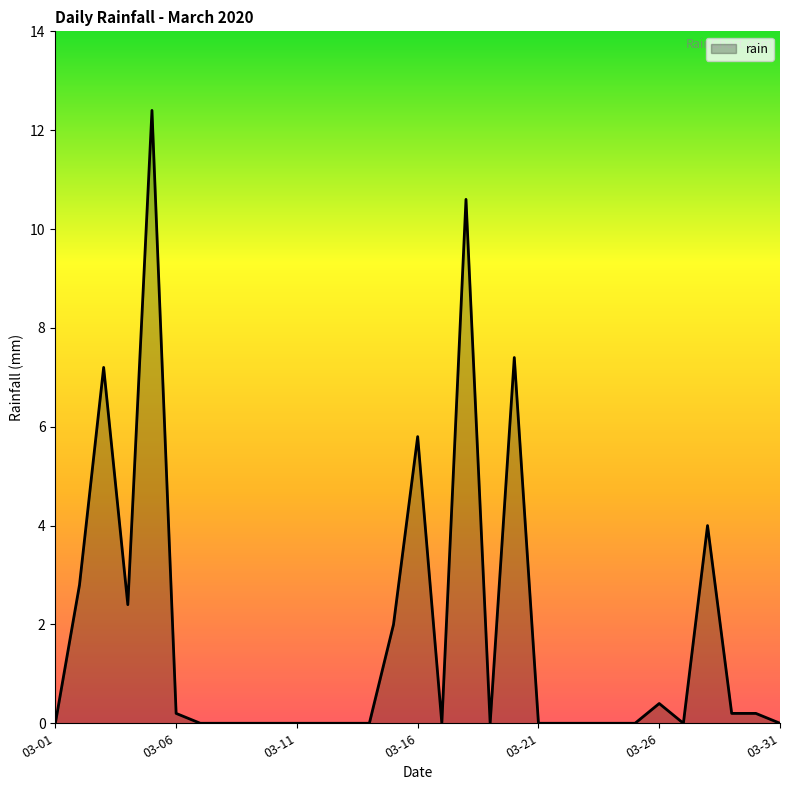

What is the greatest value displayed?

12.4